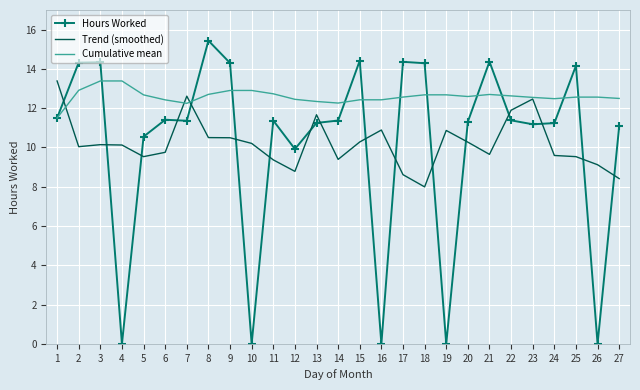

What is the total value across all series at 8?

38.6